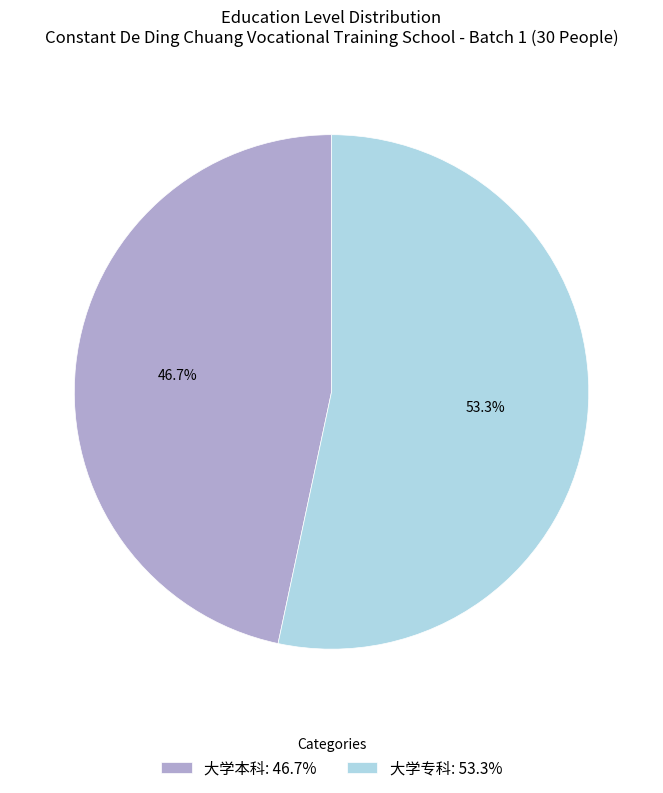

What is the majority slice?

大学专科